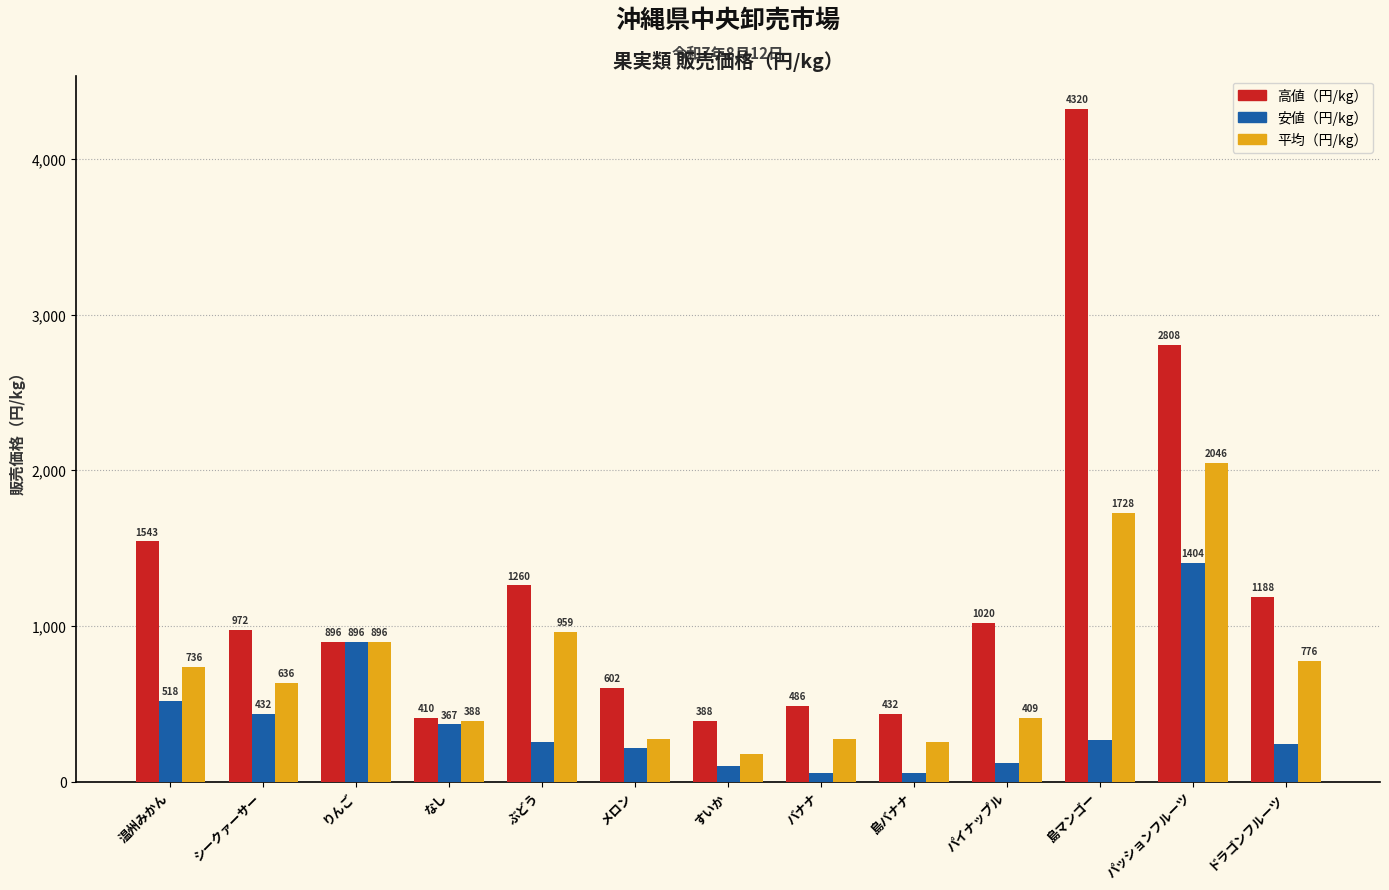

Which label corresponds to the largest value in the chart?

島マンゴー